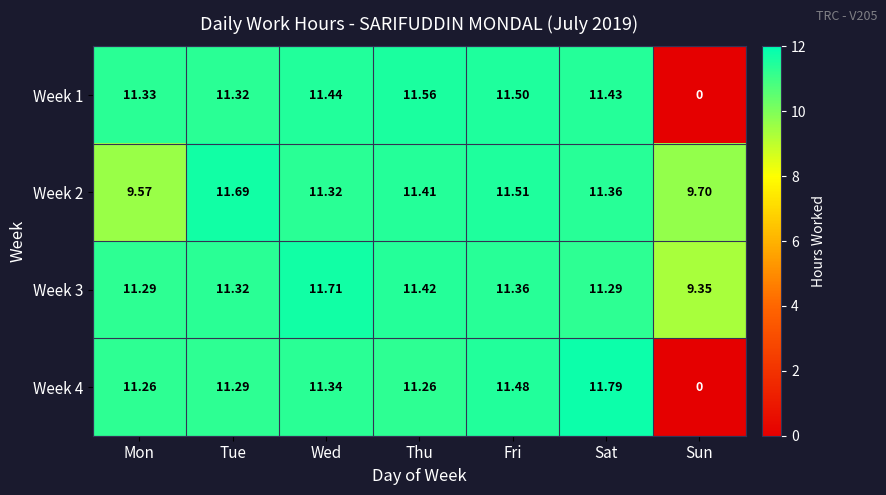

Rank the categories by Week 2 value from lowest to highest.

Mon, Sun, Wed, Sat, Thu, Fri, Tue